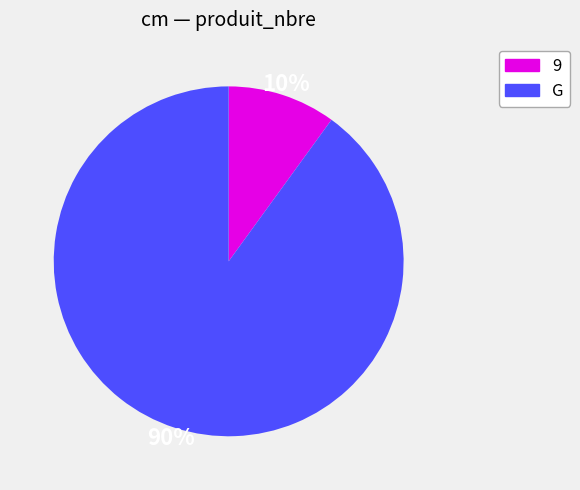

To the nearest percent, what is the average slice percentage?

50%